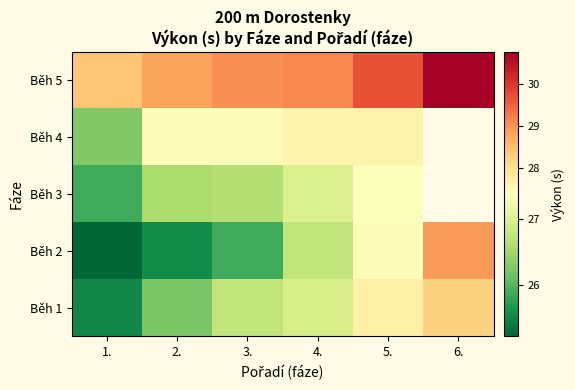

At which category is the sum across all series the highest?

5.